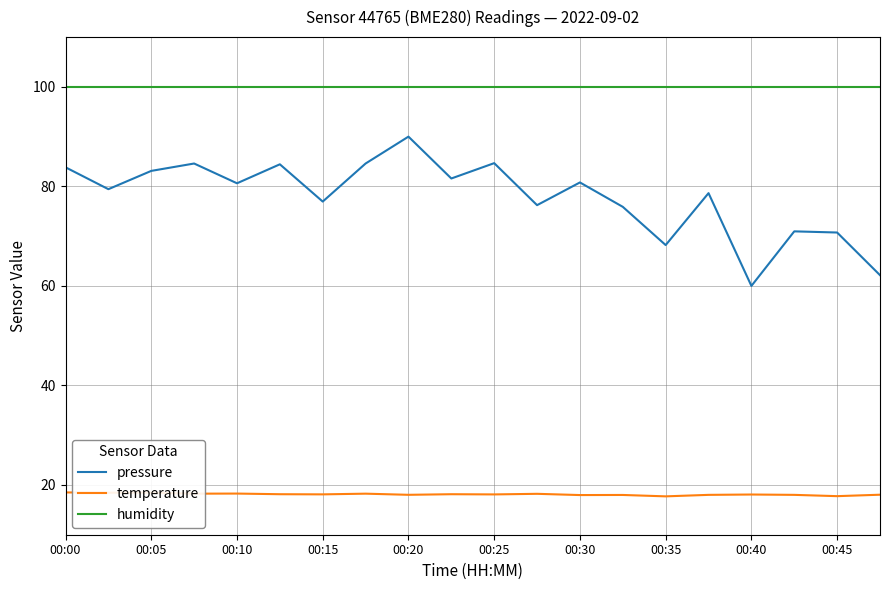

True or false: temperature and pressure intersect in this chart.

False